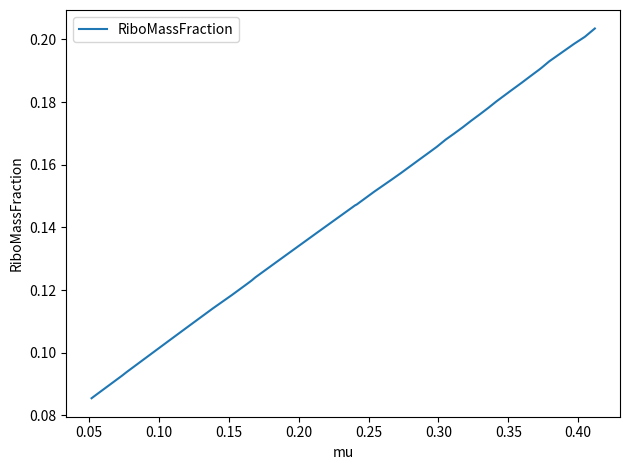

How many lines are shown in the chart?

1